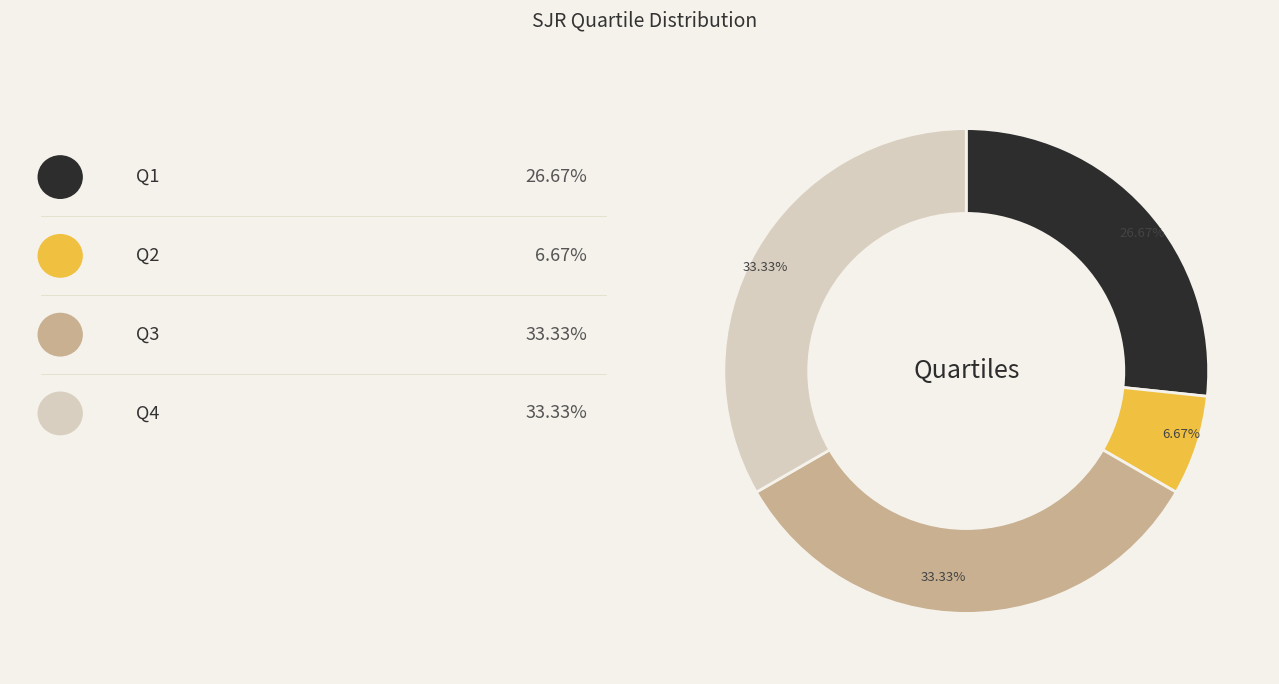

To the nearest percent, what is the difference between the largest and smallest slice percentages?

27%